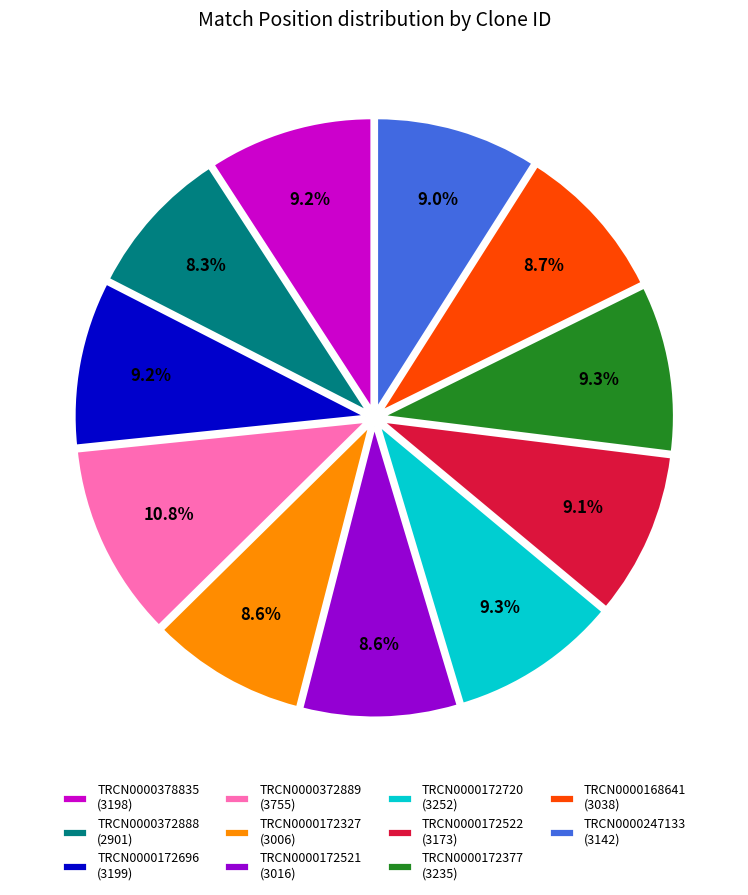

Does TRCN0000372889 account for over 50% of the chart?

No